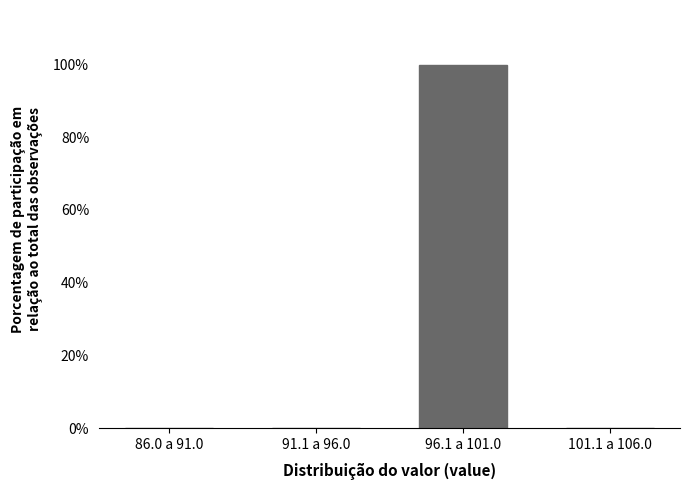

Reading left to right, transcribe all the data shown in this chart.

86.0 a 91.0=0	91.1 a 96.0=0	96.1 a 101.0=100	101.1 a 106.0=0